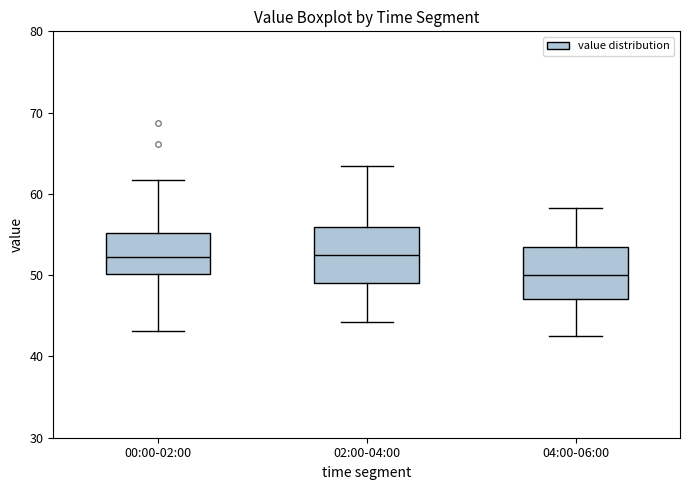

Reading left to right, read every box against the y-axis: the position of its median line, the range the box covers, and the ends of its whiskers. The values are not printed on the chart, so give them approximately, as read against the axis.

00:00-02:00: median 52, box 50 to 55, whiskers 43 to 62
02:00-04:00: median 53, box 49 to 56, whiskers 44 to 63
04:00-06:00: median 50, box 47 to 53, whiskers 43 to 58